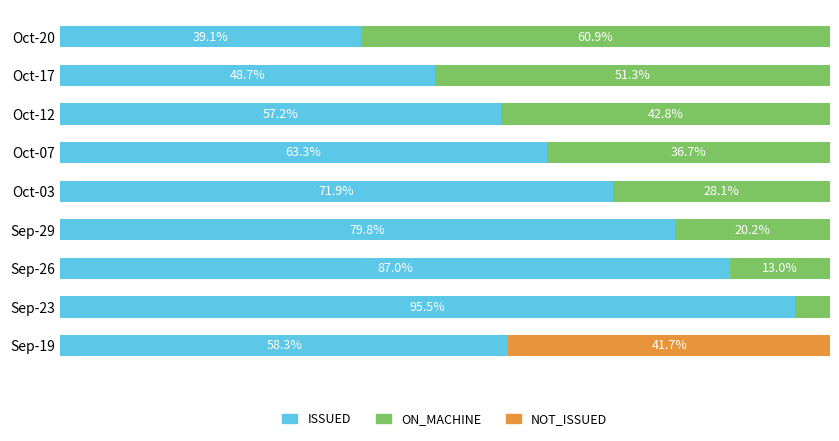

Where is ISSUED nearest to the value 67?

Oct-07